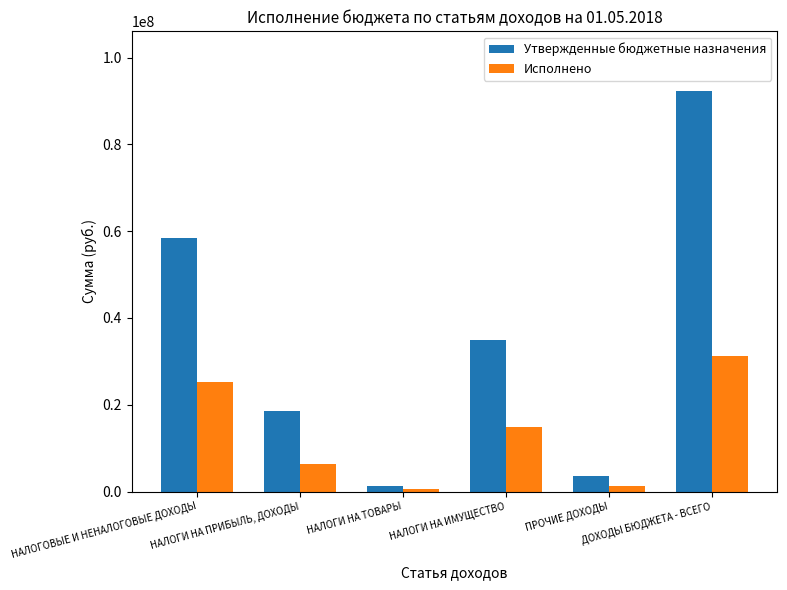

At which label does Исполнено first exceed 14981598?

НАЛОГОВЫЕ И НЕНАЛОГОВЫЕ ДОХОДЫ